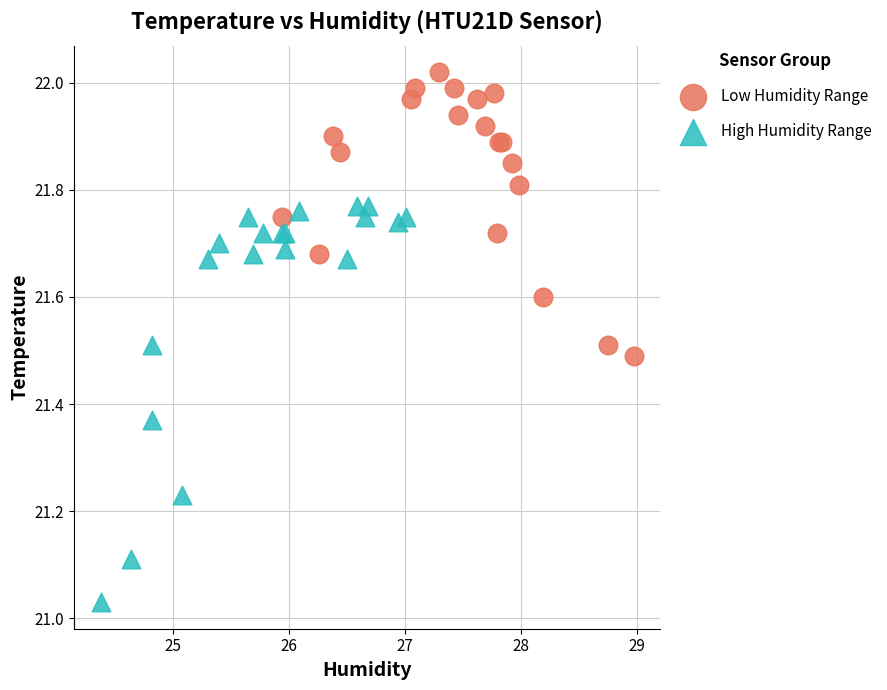

Which series has the widest spread of Y values?

High Humidity Range